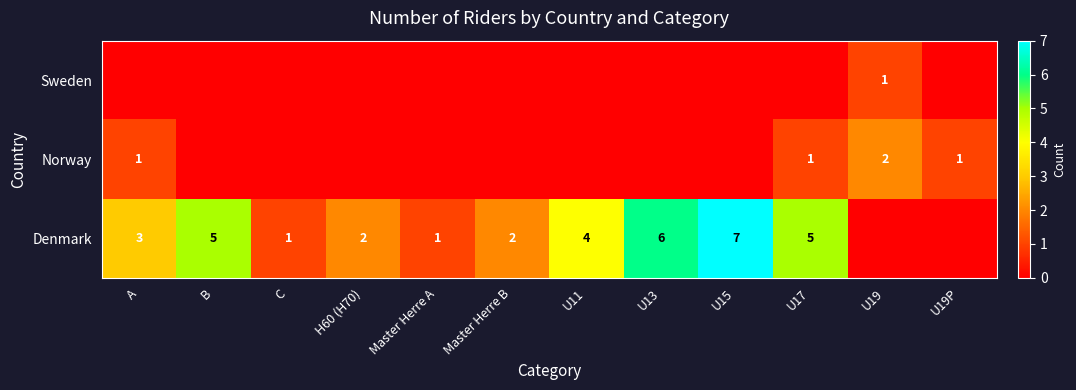

True or false: Denmark has a value of 2 at Master Herre B.

True